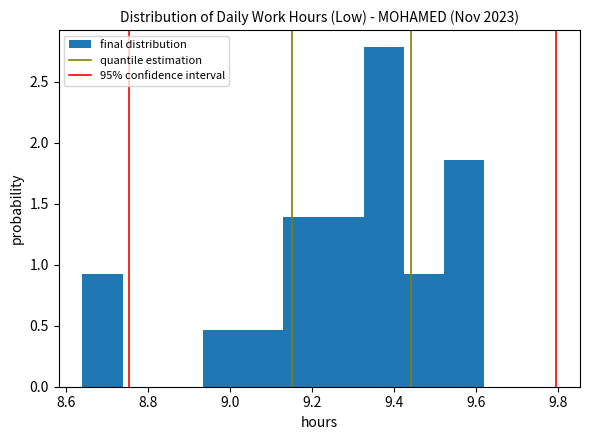

Reading left to right, list every bar in this chart as the range it spans on the x-axis followed by its height. Neither the bar edges nor the heights are printed on the chart, so give them approximately, as read against the axes.

8.640 to 8.738: 0.95
8.738 to 8.836: 0
8.836 to 8.934: 0
8.934 to 9.032: 0.45
9.032 to 9.130: 0.45
9.130 to 9.228: 1.40
9.228 to 9.326: 1.40
9.326 to 9.424: 2.80
9.424 to 9.522: 0.95
9.522 to 9.620: 1.85